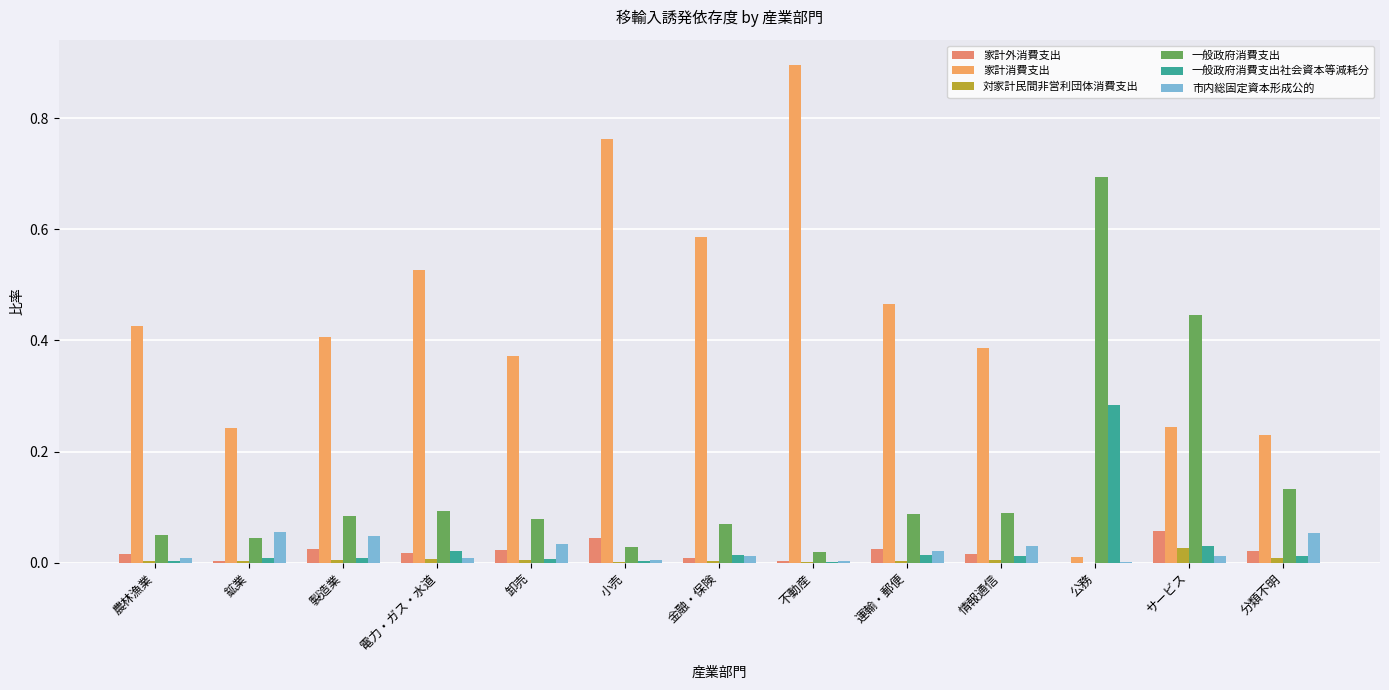

Are the bars grouped side by side (vs. stacked)?

Yes